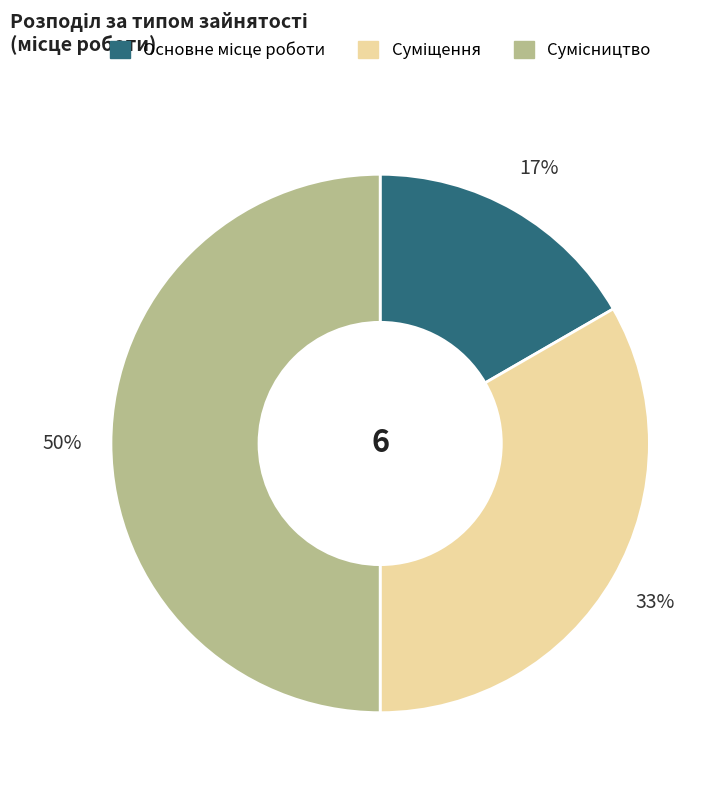

To the nearest percent, what is the difference between the largest and smallest slice percentages?

33%